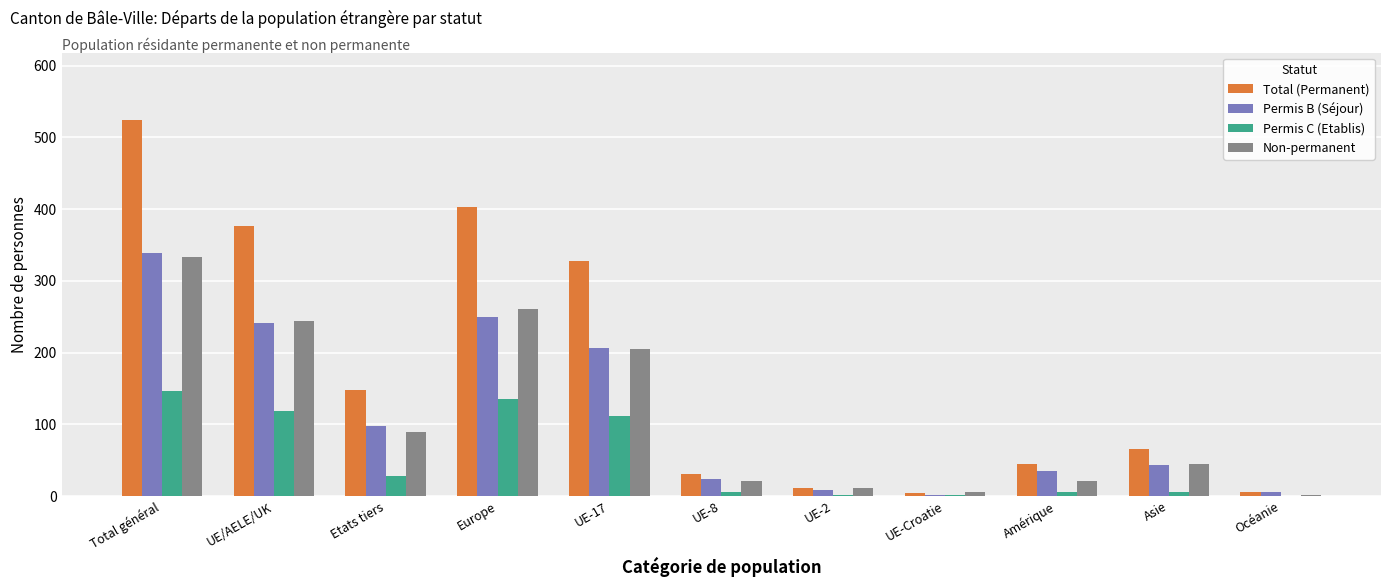

Where is Permis B (Séjour) nearest to the value 170?

UE-17